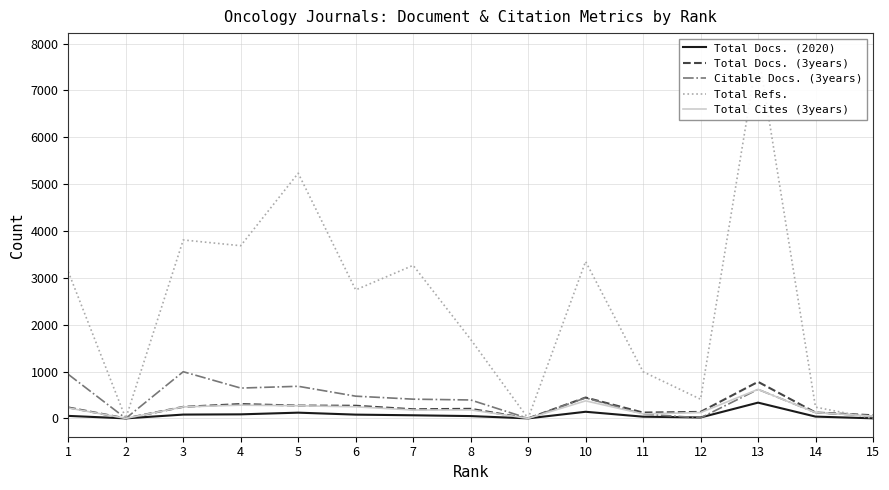

What is the value of the Total Cites (3years) point at the 3rd from the left?

245